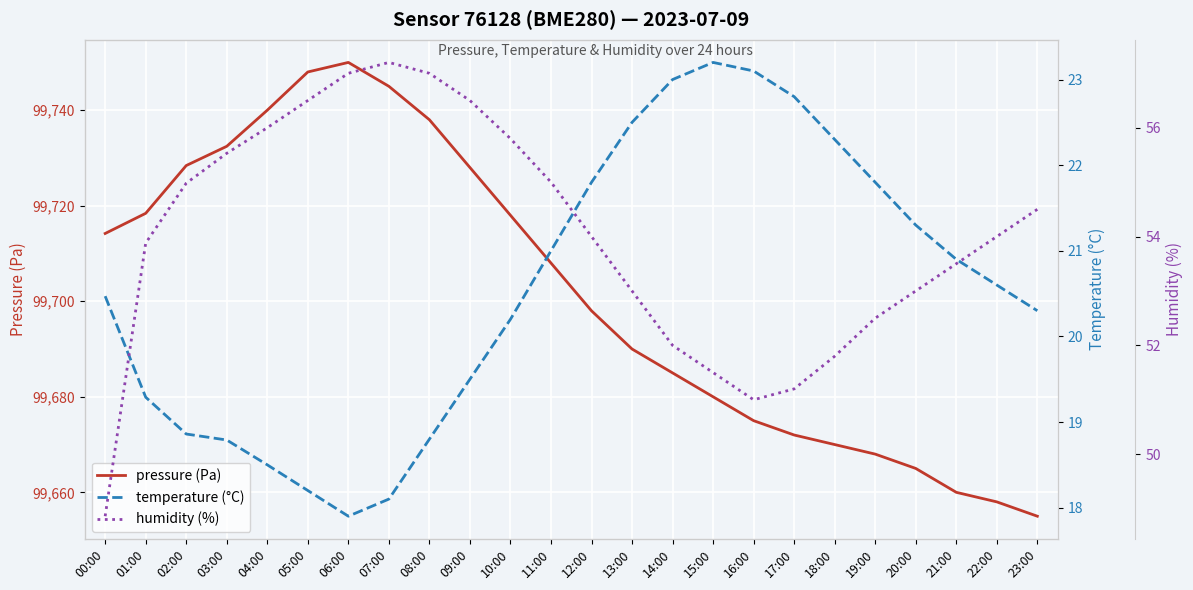

Is the value of pressure (Pa) at 06:00 greater than the value of temperature (°C) at 20:00?

Yes